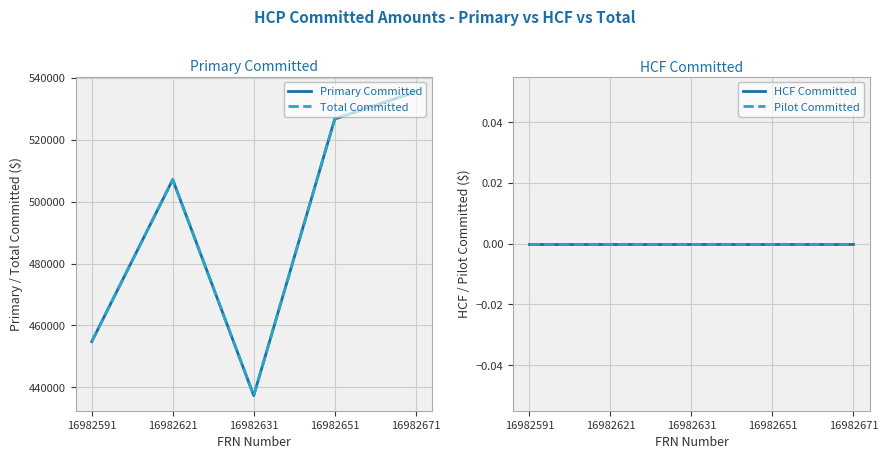

List the labels in order of Total Committed value, largest first.

16982671, 16982651, 16982621, 16982591, 16982631